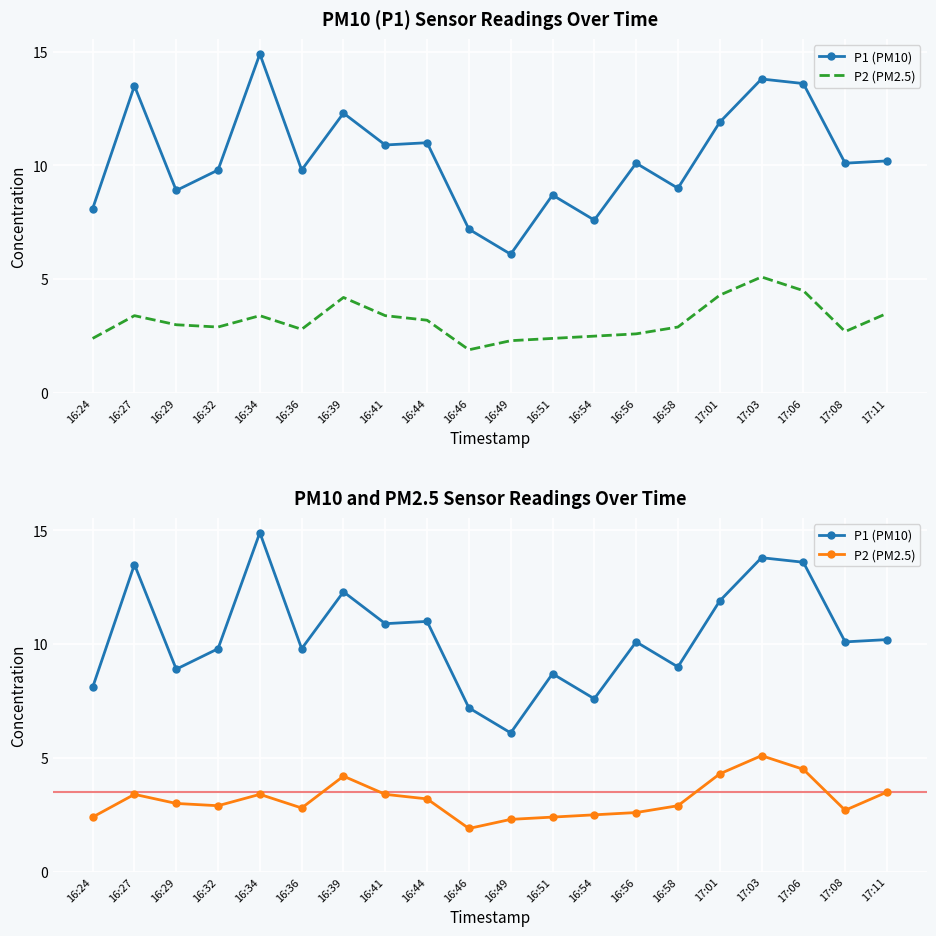

Where is the first local maximum for P1 (PM10)?

16:27